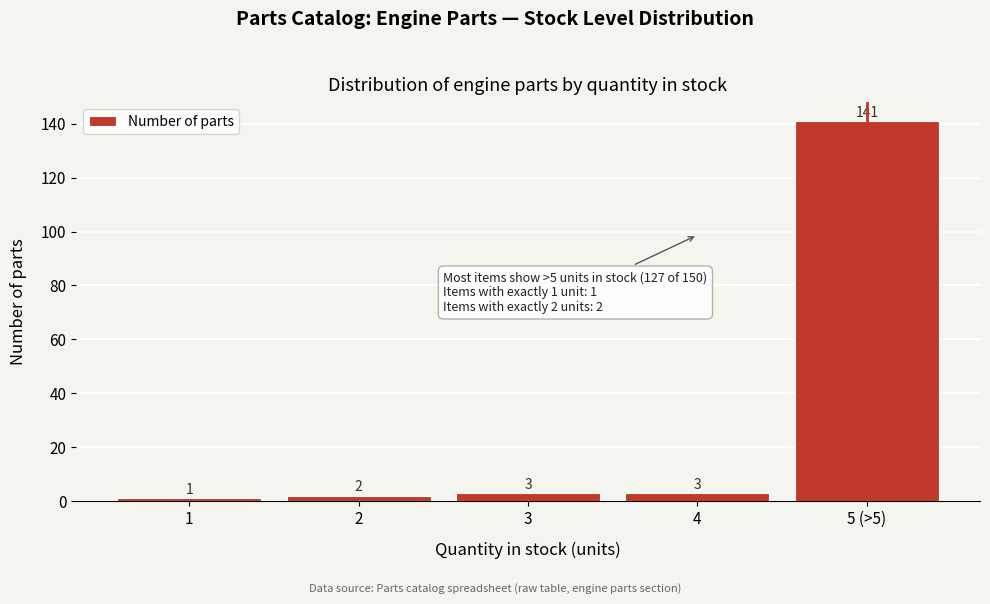

Reading right to left, what are all the values shown in this chart?

5 (>5)=141	4=3	3=3	2=2	1=1